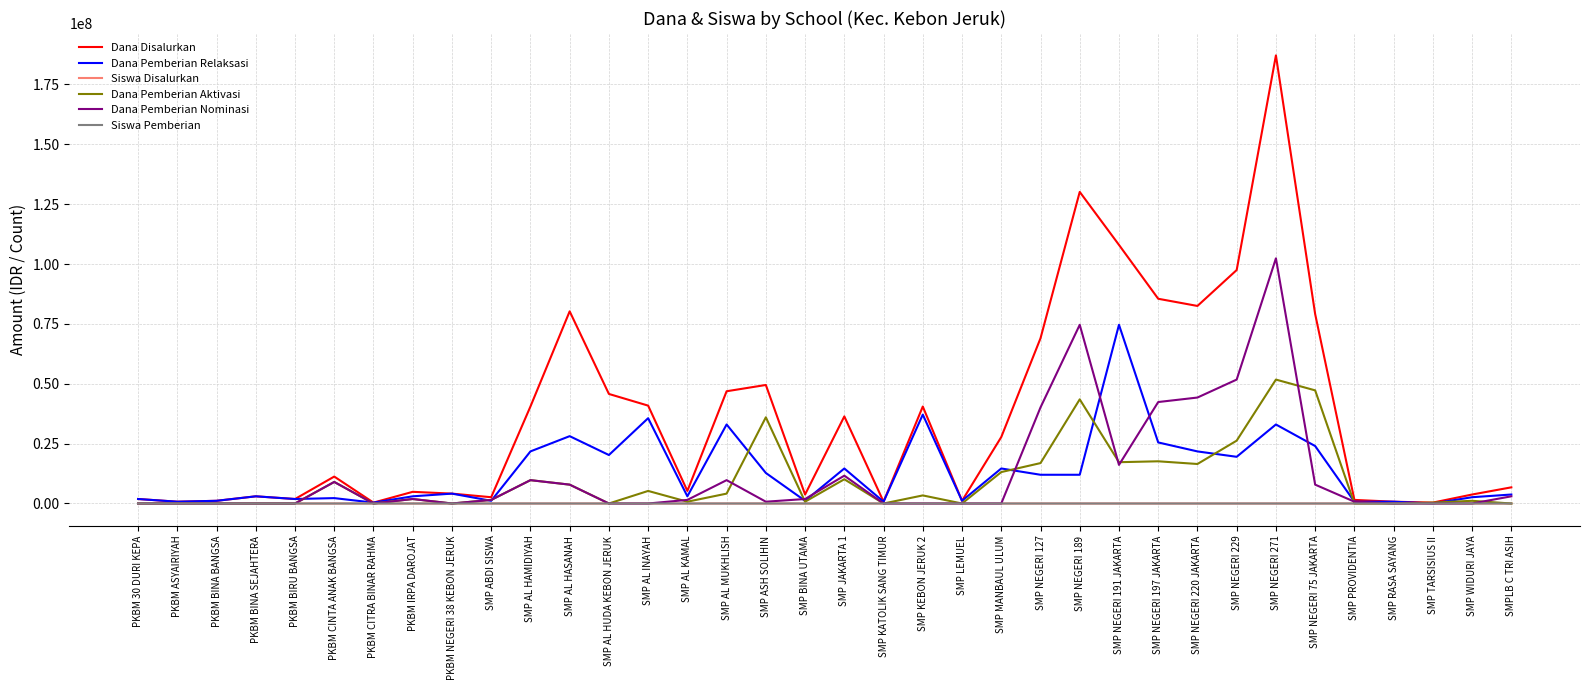

Which series has the largest total across all categories?

Dana Disalurkan